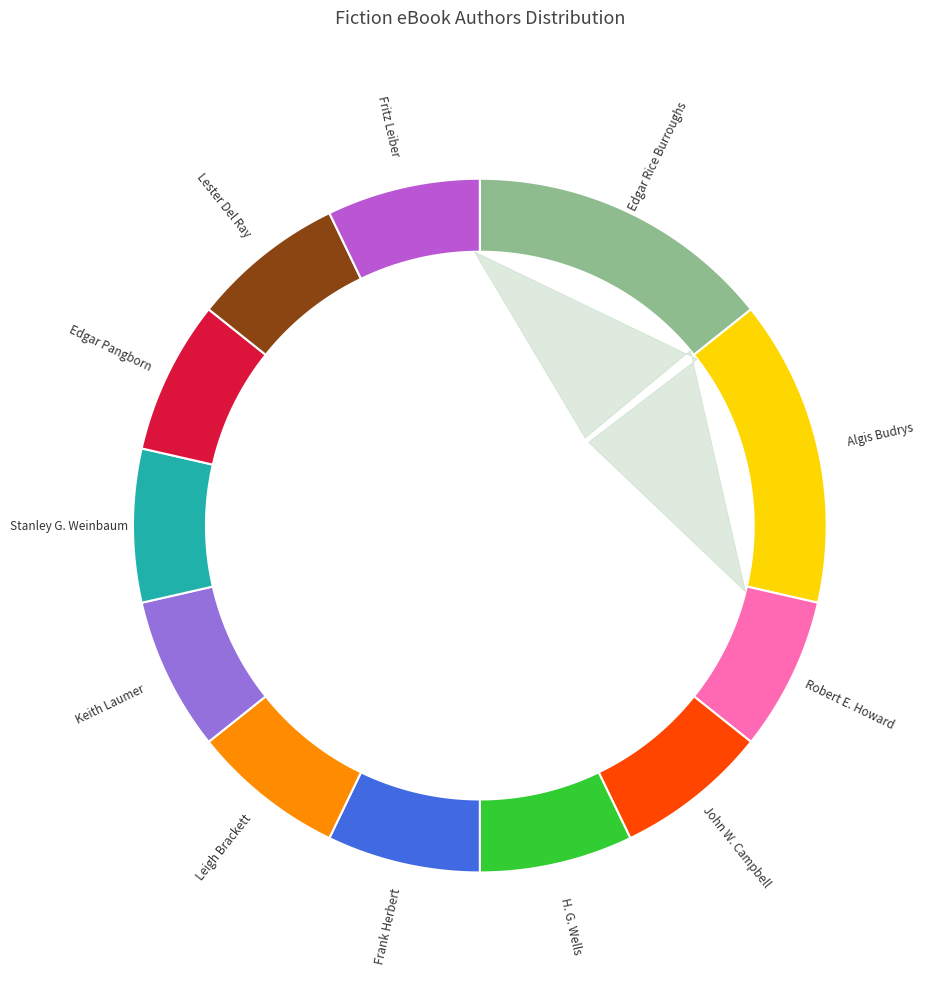

Is Edgar Rice Burroughs the majority of the pie?

No